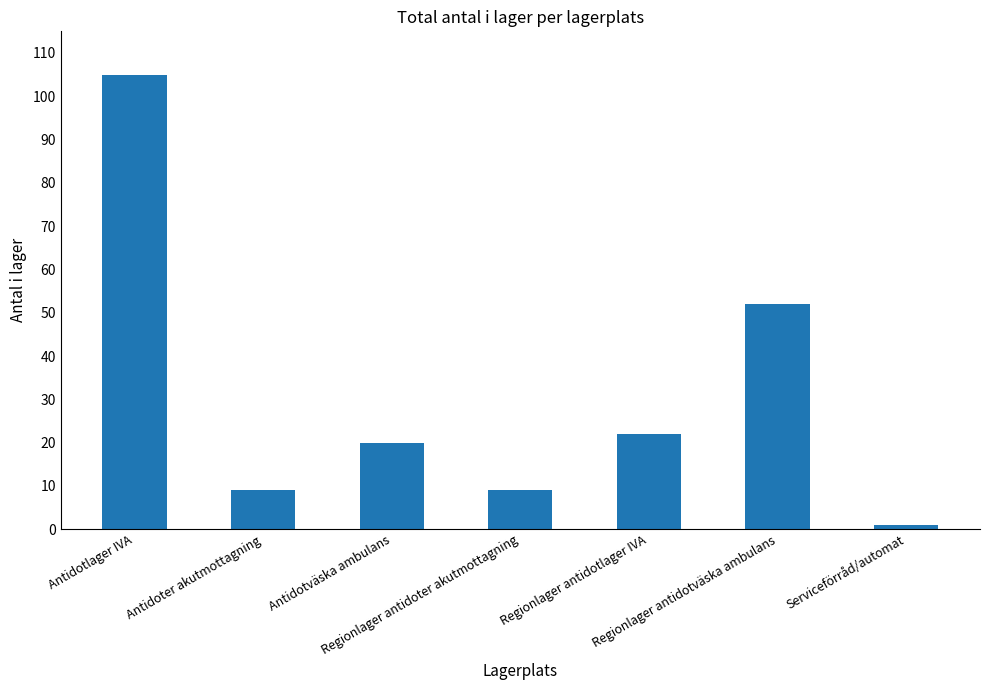

At which category does the chart reach its minimum across all series?

Serviceförråd/automat